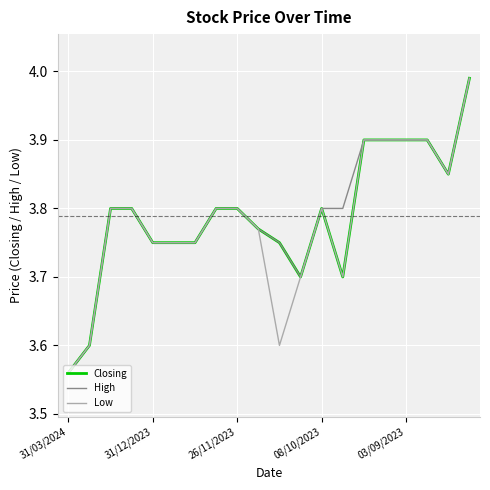

Which category has the lowest value across all series?

31/03/2024